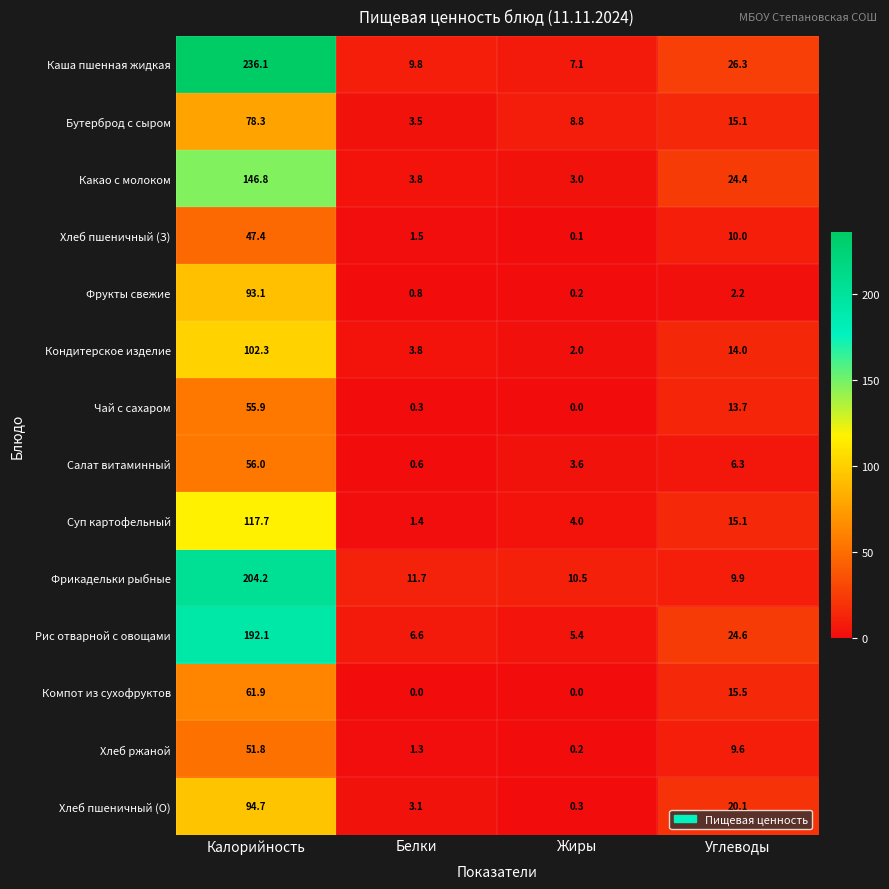

Count the number of data series in this chart.

14